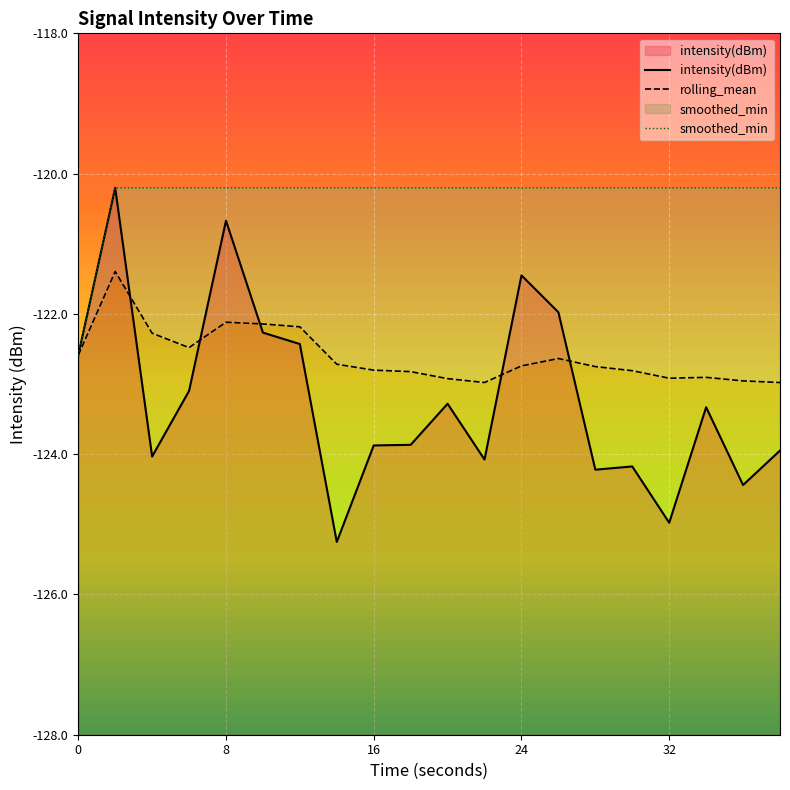

Is it true that intensity(dBm) equals -224.5 at 32?

False